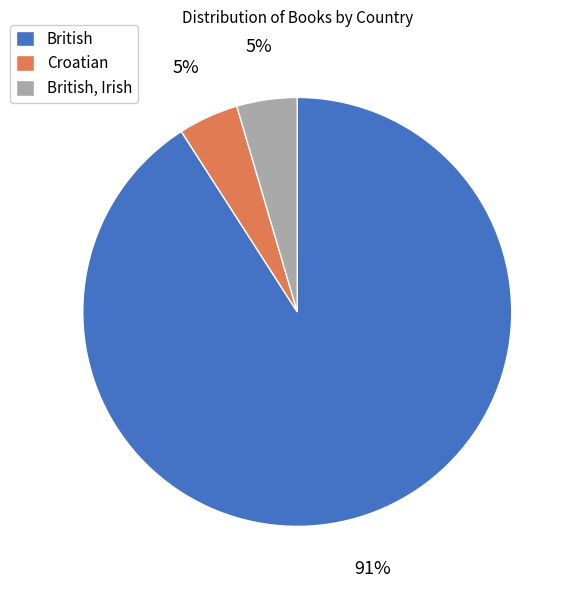

Count the number of slices in the pie.

3